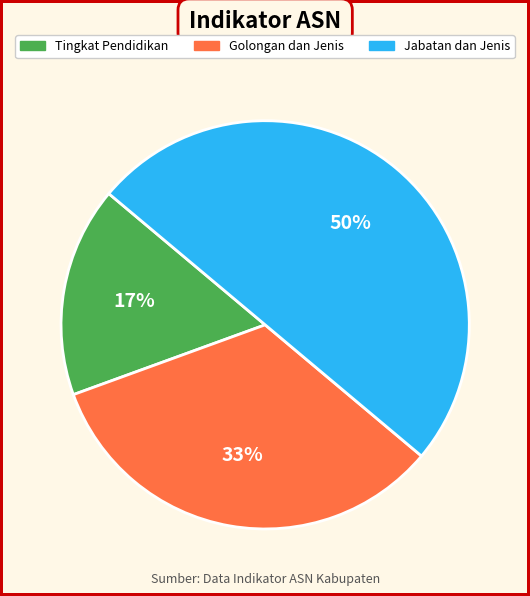

To the nearest percent, what is the average slice percentage?

33%